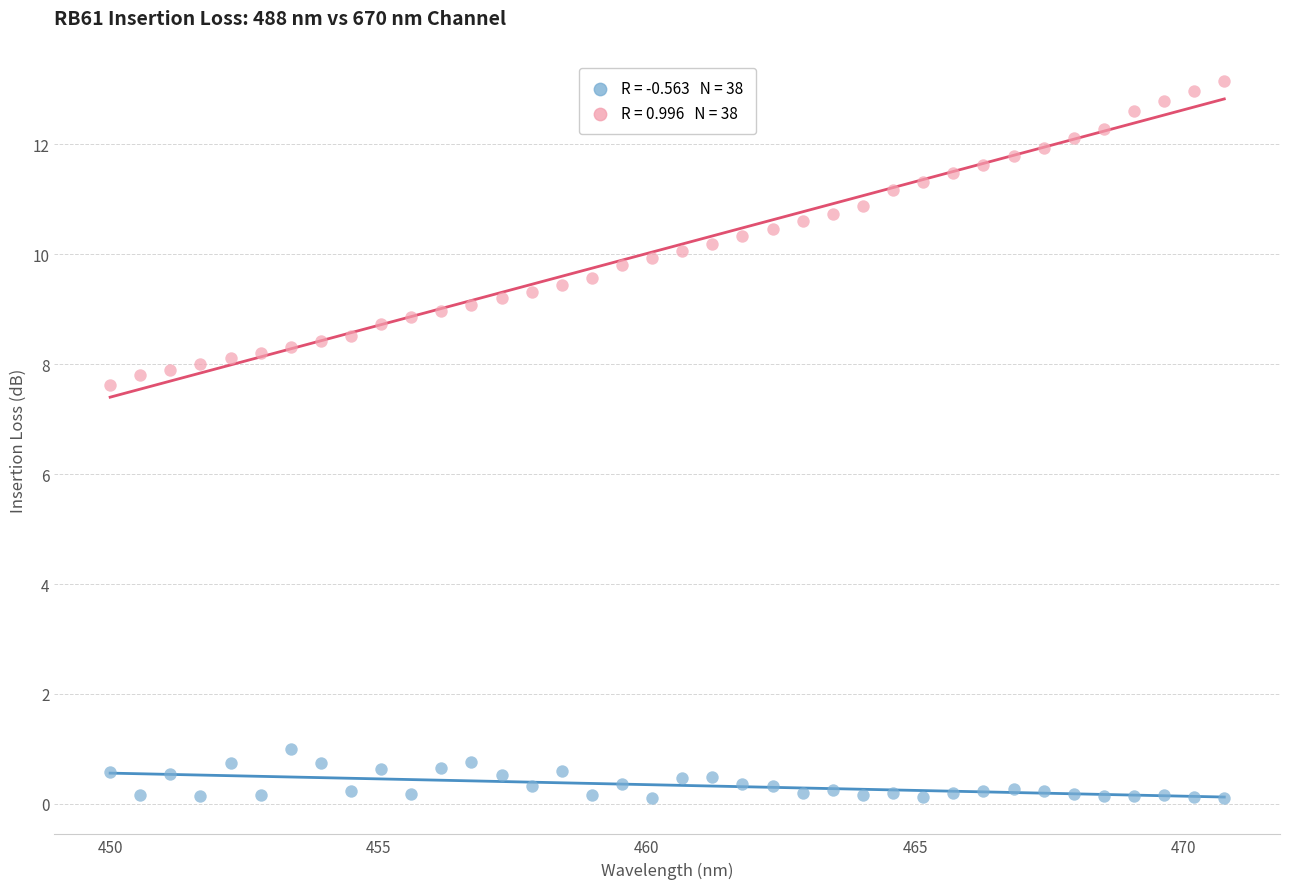

Across all series, what Y value is closest to 6?

7.6